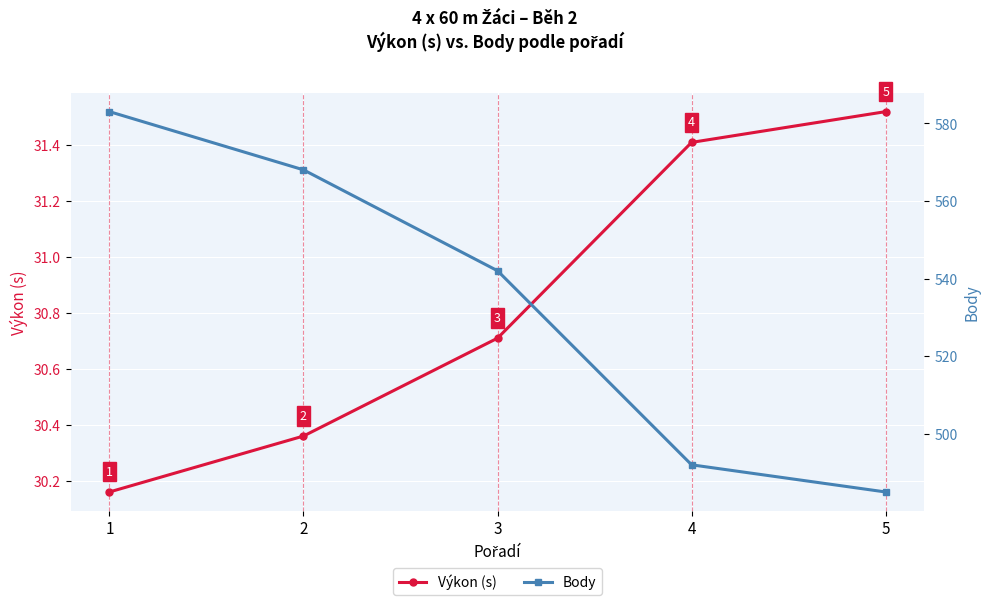

What is the total value across all series at 3?

572.7